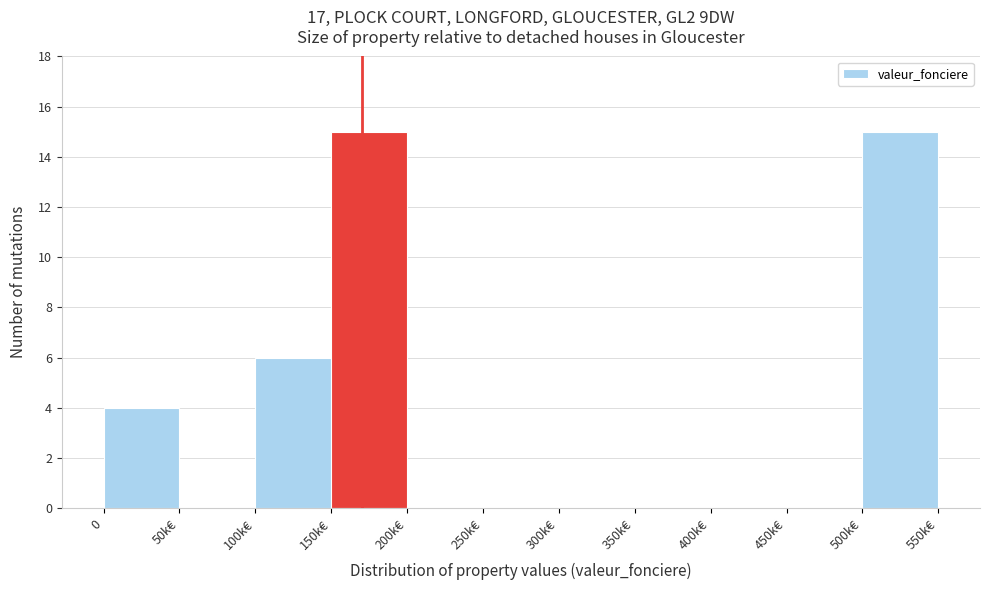

Reading right to left, extract all data points from this chart.

500k€=15	450k€=0	400k€=0	350k€=0	300k€=0	250k€=0	200k€=0	150k€=15	100k€=6	50k€=0	0=4